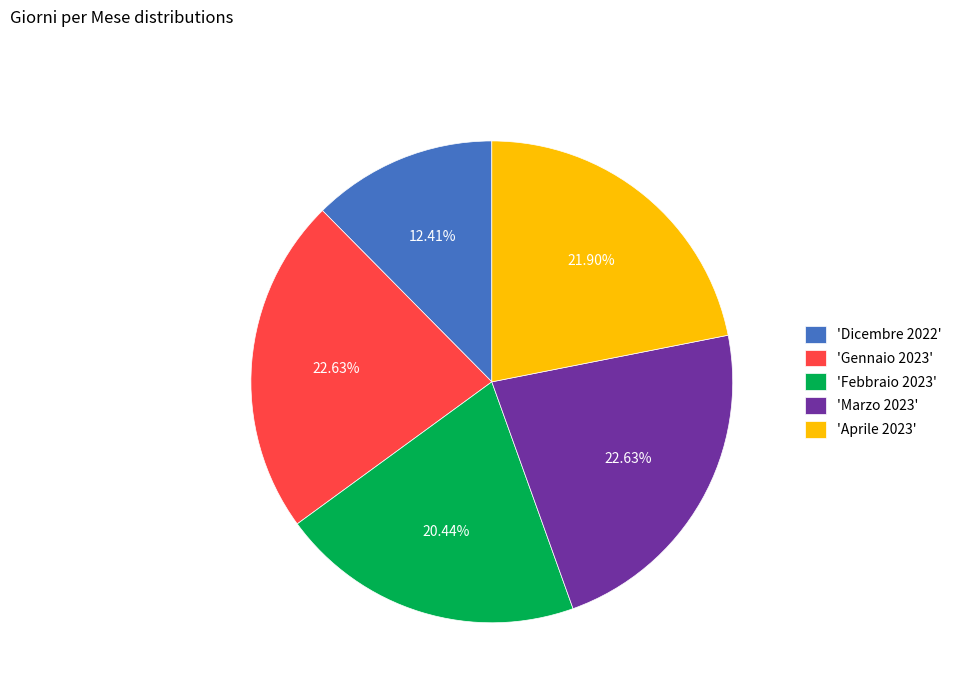

Is 'Dicembre 2022' the majority of the pie?

No